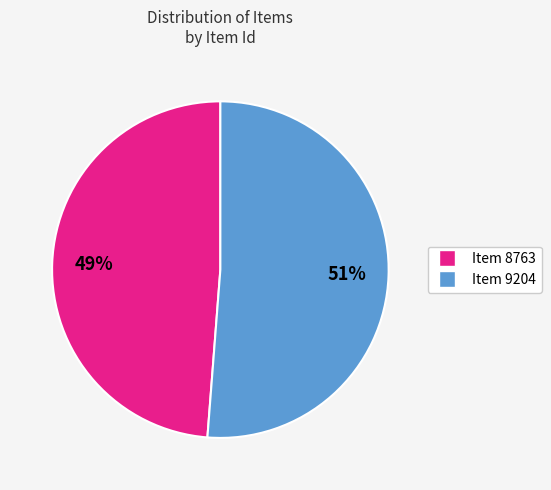

What percentage is the Item 9204 slice, to the nearest percent?

51%